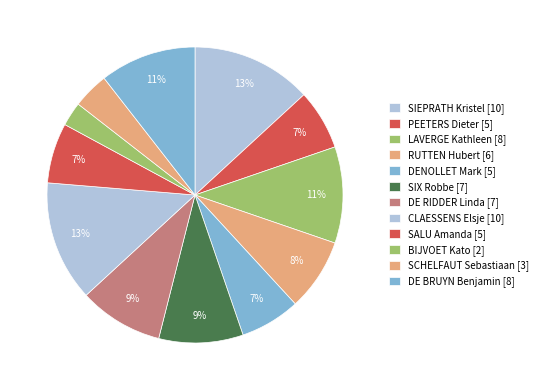

How many slices are in this pie chart?

12